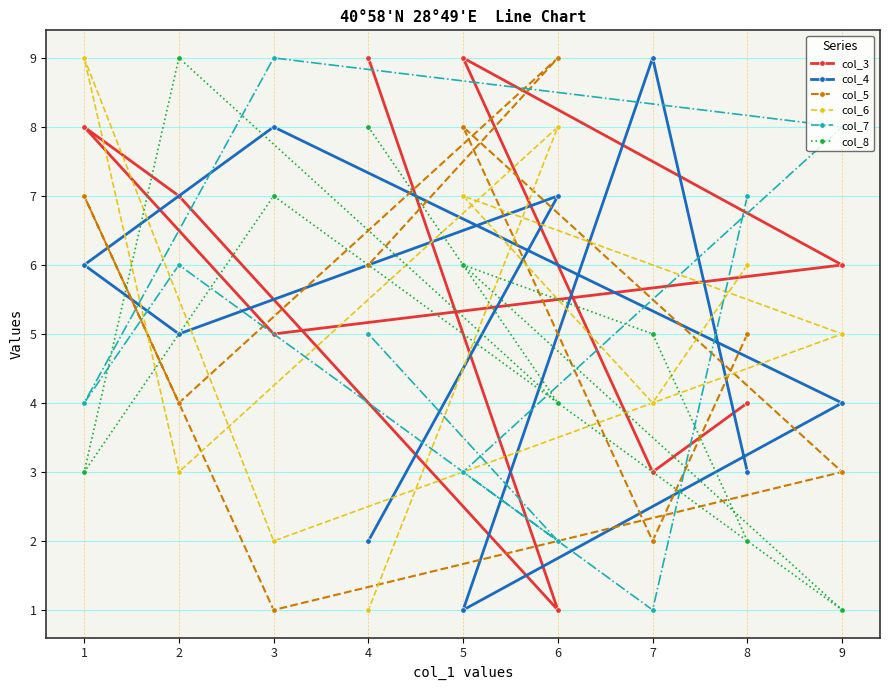

What is the difference between the second highest and minimum values in the col_6 series?

7